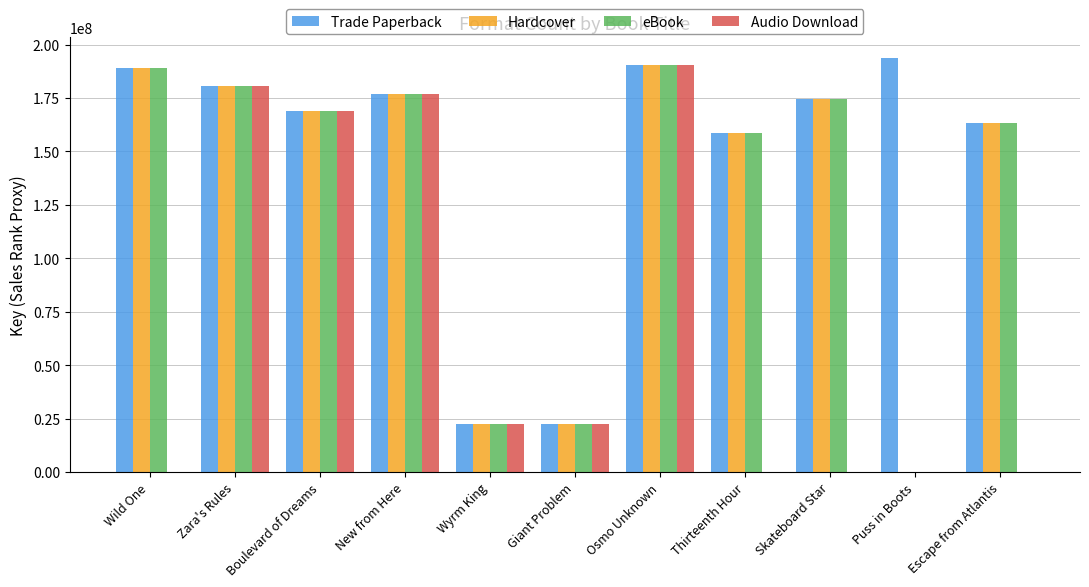

True or false: Hardcover has a value of 158439152 at Thirteenth Hour.

True